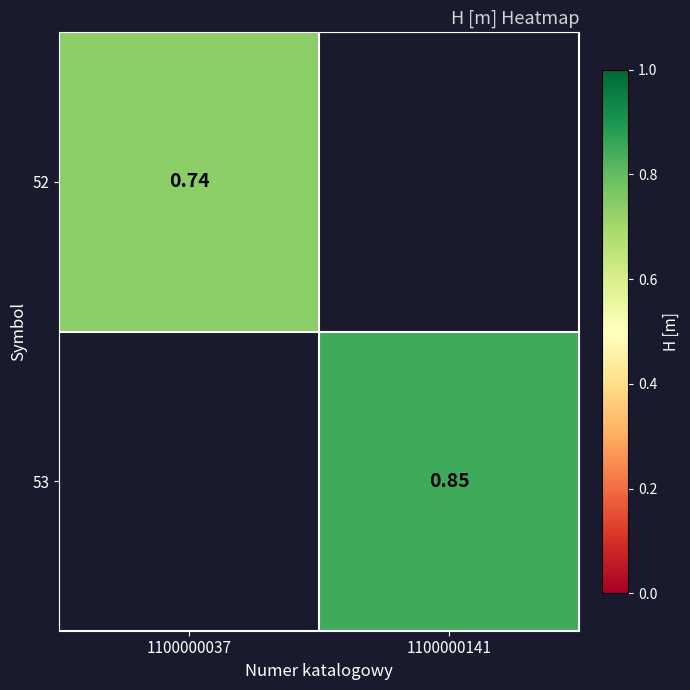

The value of 52 at 1100000037 is 1.1. True or false?

False